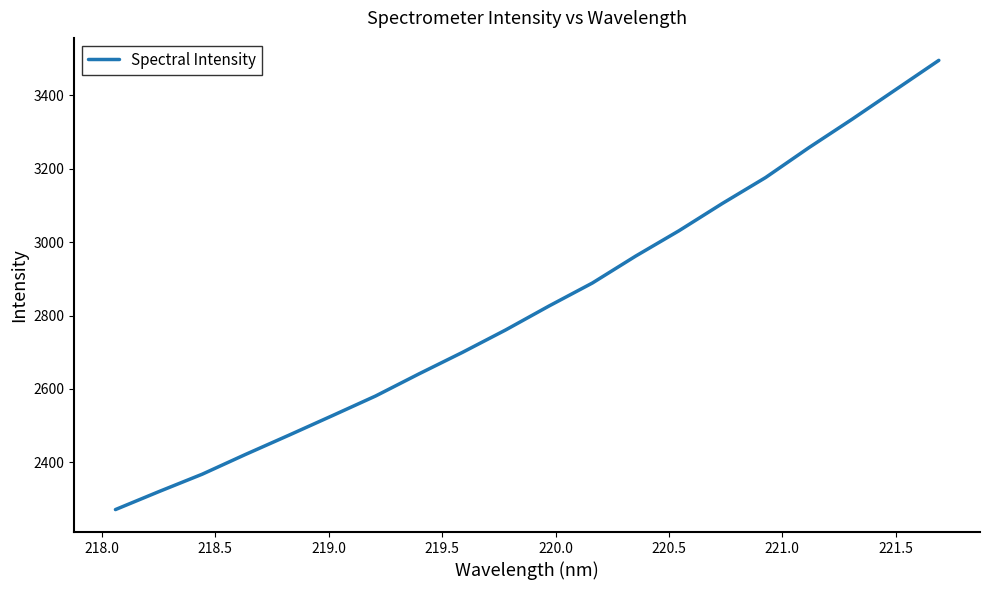

Does the chart have visible grid lines?

No